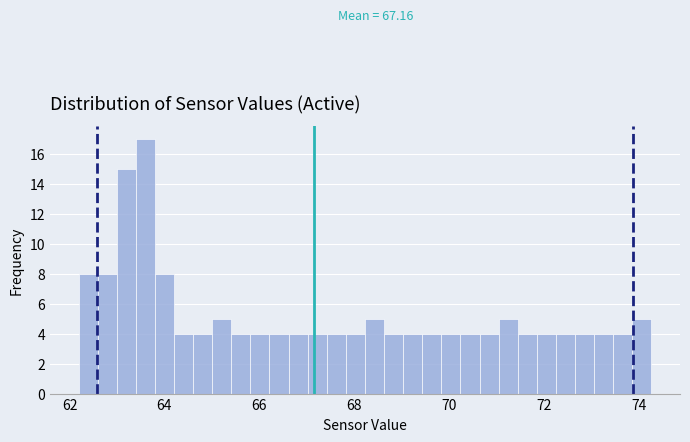

Around what value on the x-axis is the tallest bar? Give the approximate position of its centre, as read against the axis.

63.6